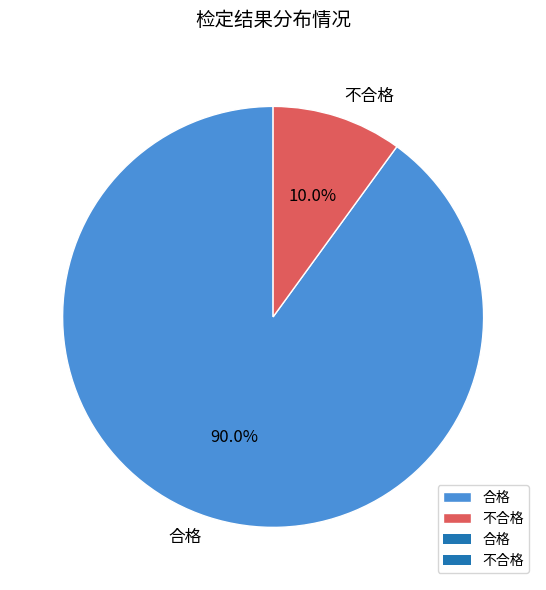

To the nearest percent, what percentage of the pie is 不合格?

10%